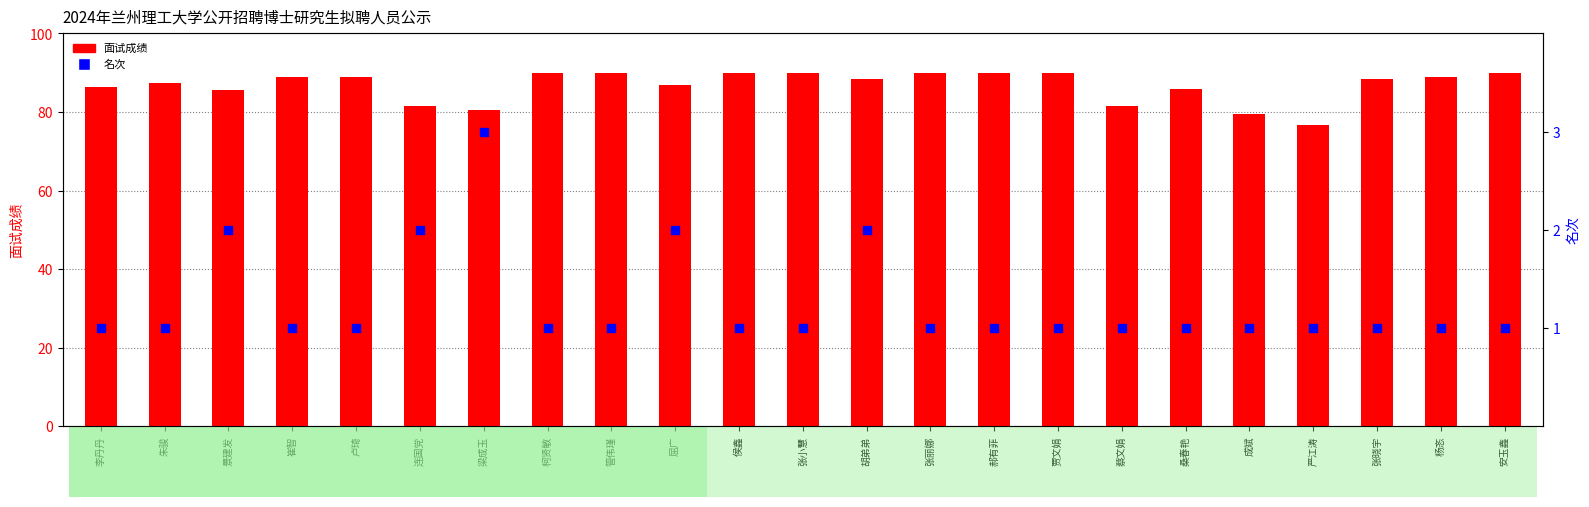

What are all the series names shown in the legend?

面试成绩, 名次